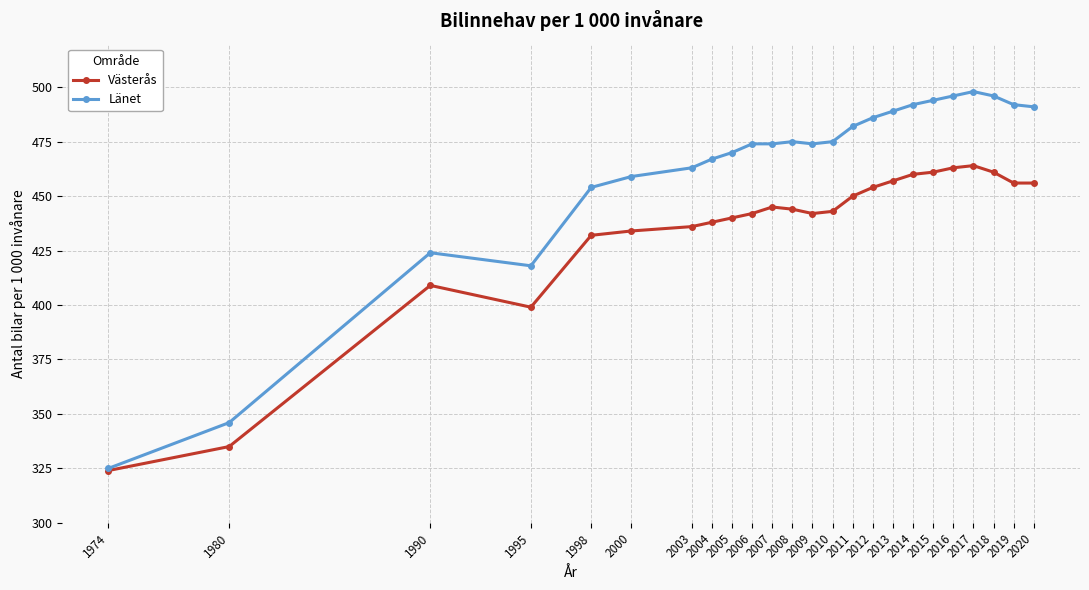

Does the chart display data point markers on the line(s)?

Yes